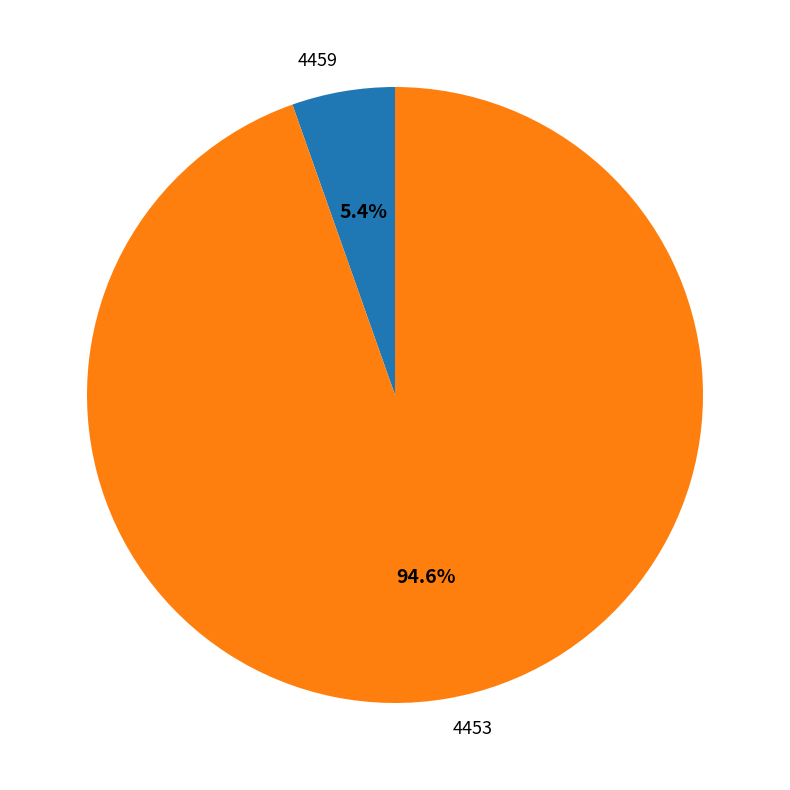

To the nearest percent, what percentage of the pie is 4453?

95%